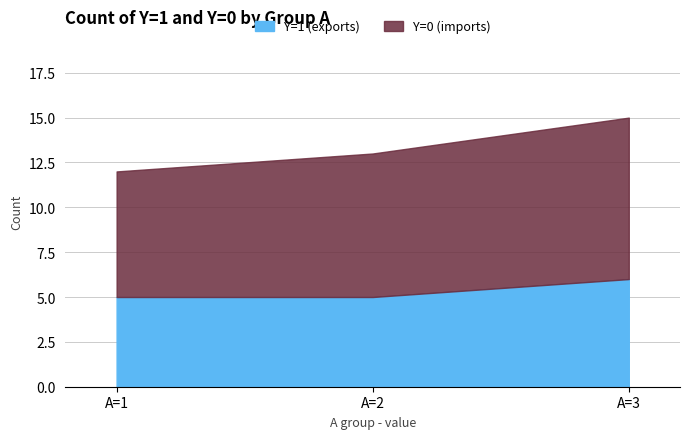

What is the total value across all series at A=3?

15